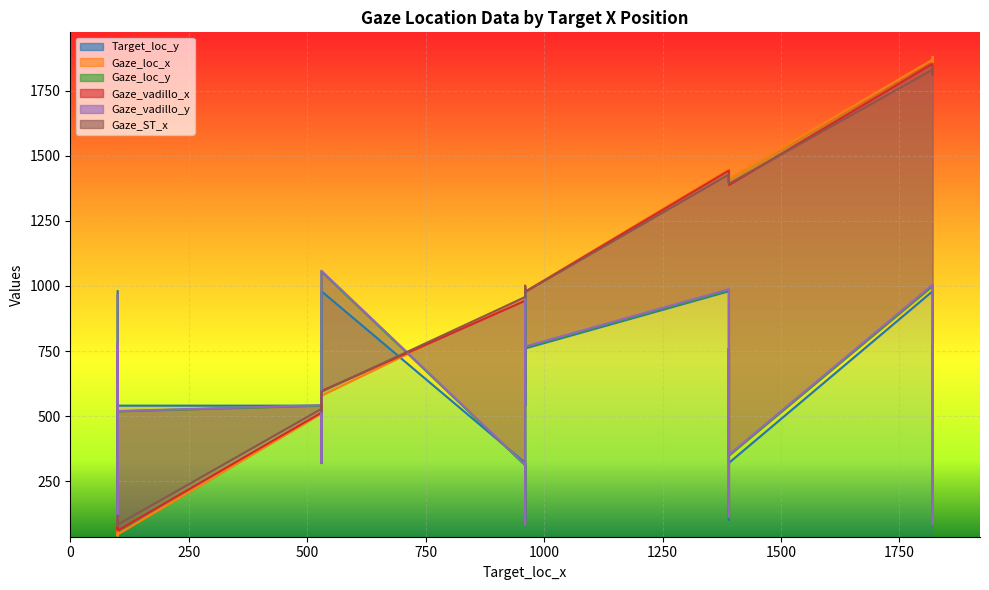

What is the greatest value displayed?

1880.8